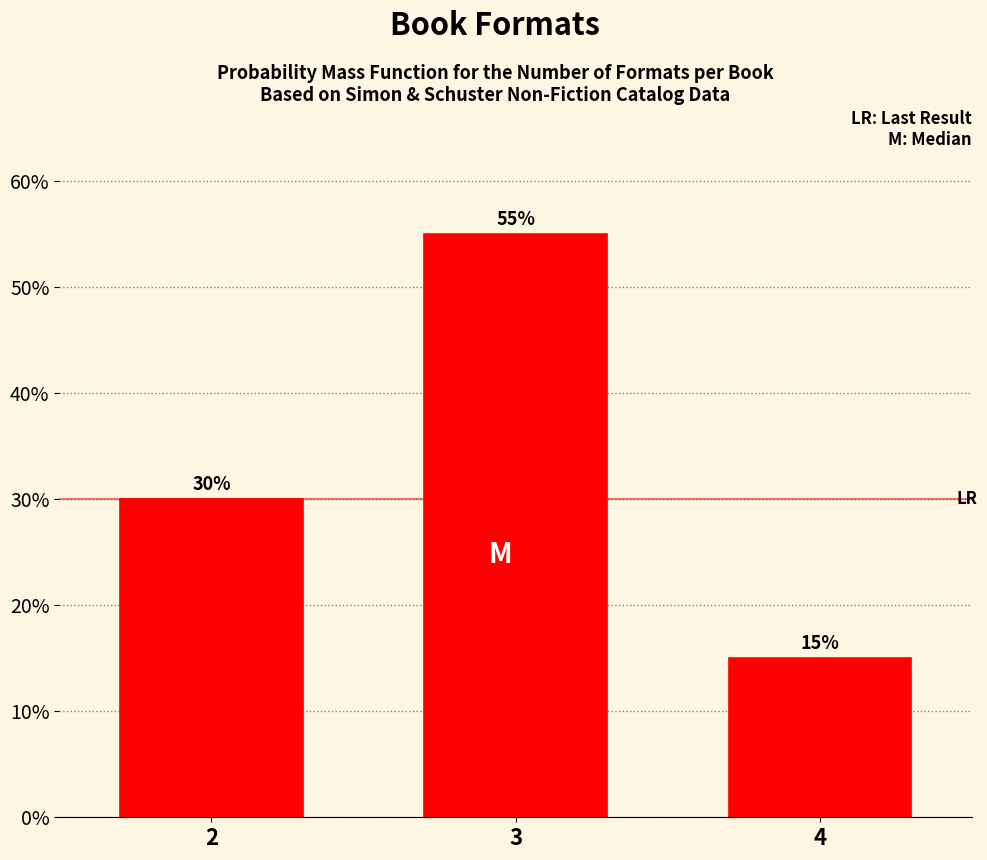

Does the chart contain any negative values?

No